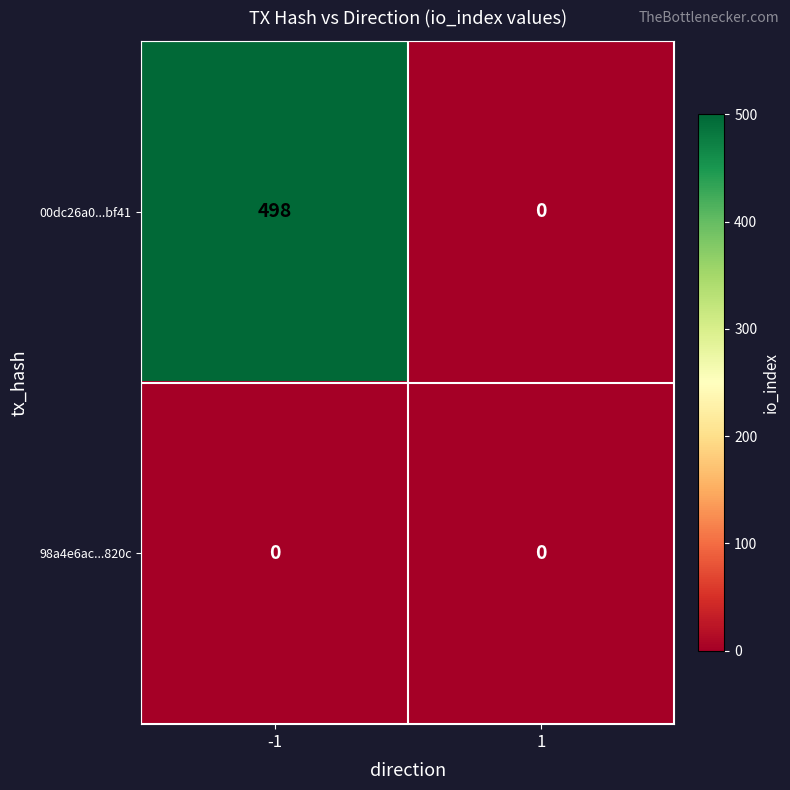

At which category is the sum across all series the highest?

-1